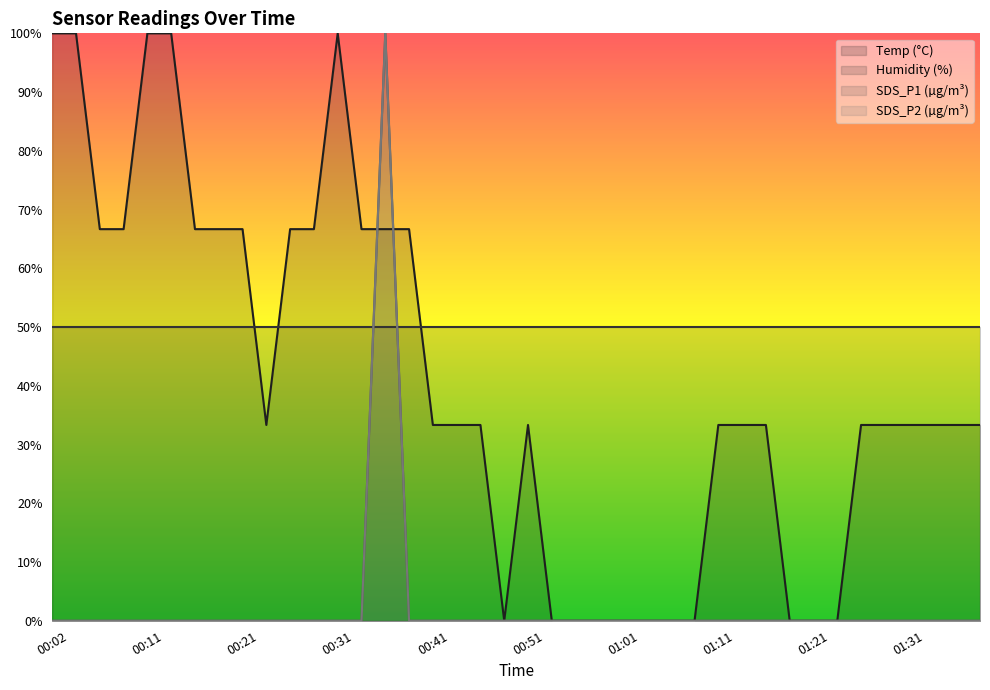

Reading left to right, extract all data points from this chart.

Temp: 00:02=100.0	00:04=100.0	00:06=66.7	00:09=66.7	00:11=100.0	00:14=100.0	00:16=66.7	00:19=66.7	00:21=66.7	00:24=33.3	00:26=66.7	00:28=66.7	00:31=100.0	00:33=66.7	00:36=66.7	00:38=66.7	00:41=33.3	00:43=33.3	00:46=33.3	00:48=0.0	00:51=33.3	00:53=0.0	00:55=0.0	00:58=0.0	01:01=0.0	01:03=0.0	01:06=0.0	01:08=0.0	01:11=33.3	01:13=33.3	01:16=33.3	01:18=0.0	01:21=0.0	01:24=0.0	01:27=33.3	01:29=33.3	01:31=33.3	01:34=33.3	01:37=33.3	01:39=33.3
SDS_P1: 00:02=0.0	00:04=0.0	00:06=0.0	00:09=0.0	00:11=0.0	00:14=0.0	00:16=0.0	00:19=0.0	00:21=0.0	00:24=0.0	00:26=0.0	00:28=0.0	00:31=0.0	00:33=0.0	00:36=100.0	00:38=0.0	00:41=0.0	00:43=0.0	00:46=0.0	00:48=0.0	00:51=0.0	00:53=0.0	00:55=0.0	00:58=0.0	01:01=0.0	01:03=0.0	01:06=0.0	01:08=0.0	01:11=0.0	01:13=0.0	01:16=0.0	01:18=0.0	01:21=0.0	01:24=0.0	01:27=0.0	01:29=0.0	01:31=0.0	01:34=0.0	01:37=0.0	01:39=0.0
SDS_P2: 00:02=0.0	00:04=0.0	00:06=0.0	00:09=0.0	00:11=0.0	00:14=0.0	00:16=0.0	00:19=0.0	00:21=0.0	00:24=0.0	00:26=0.0	00:28=0.0	00:31=0.0	00:33=0.0	00:36=100.0	00:38=0.0	00:41=0.0	00:43=0.0	00:46=0.0	00:48=0.0	00:51=0.0	00:53=0.0	00:55=0.0	00:58=0.0	01:01=0.0	01:03=0.0	01:06=0.0	01:08=0.0	01:11=0.0	01:13=0.0	01:16=0.0	01:18=0.0	01:21=0.0	01:24=0.0	01:27=0.0	01:29=0.0	01:31=0.0	01:34=0.0	01:37=0.0	01:39=0.0